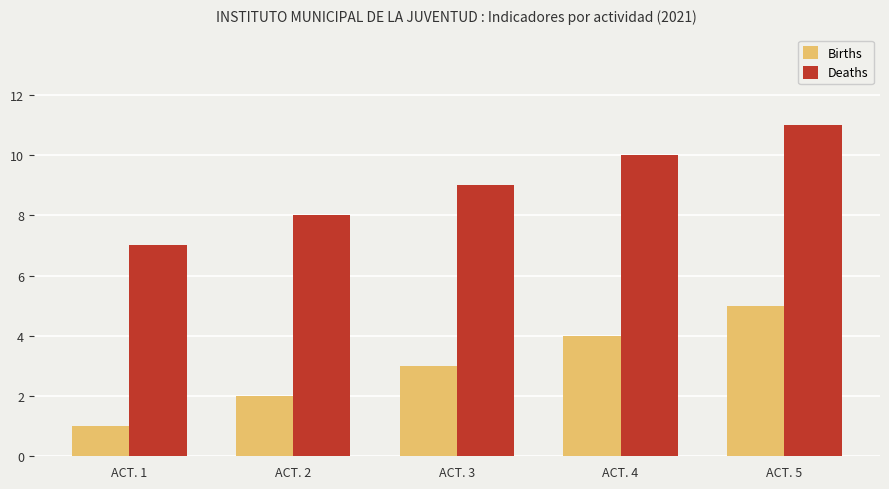

List the series in order of their peak value, lowest first.

Births, Deaths